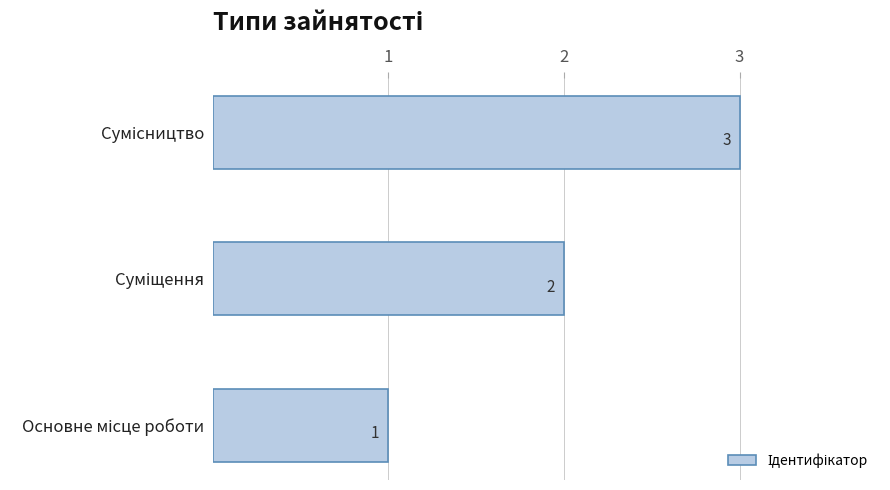

How many bars are there in total?

3